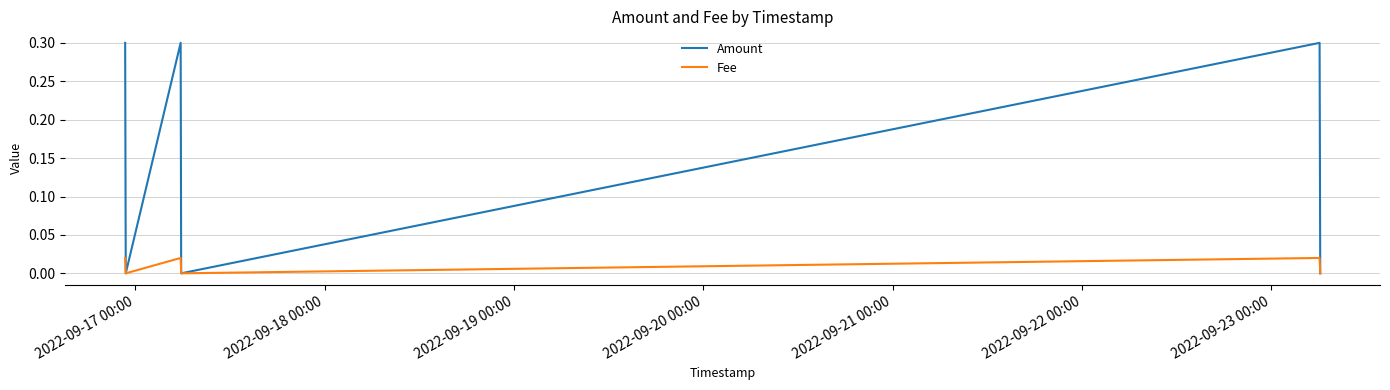

Which series has the widest spread of values?

Amount